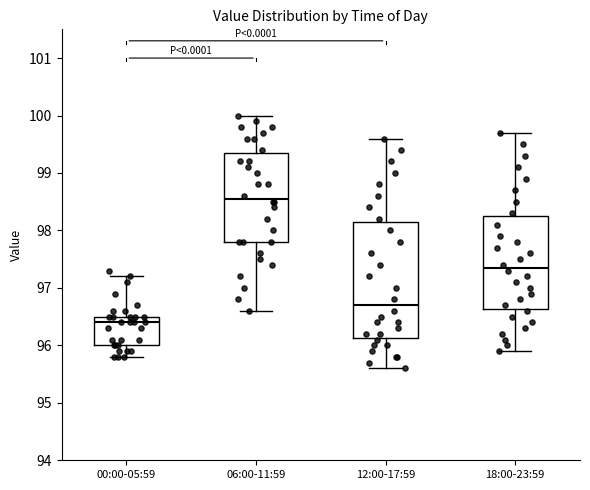

Where does the lower whisker of the box for 06:00-11:59 end on the y-axis? The values are not printed on the chart, so give them approximately, as read against the axis.

96.6